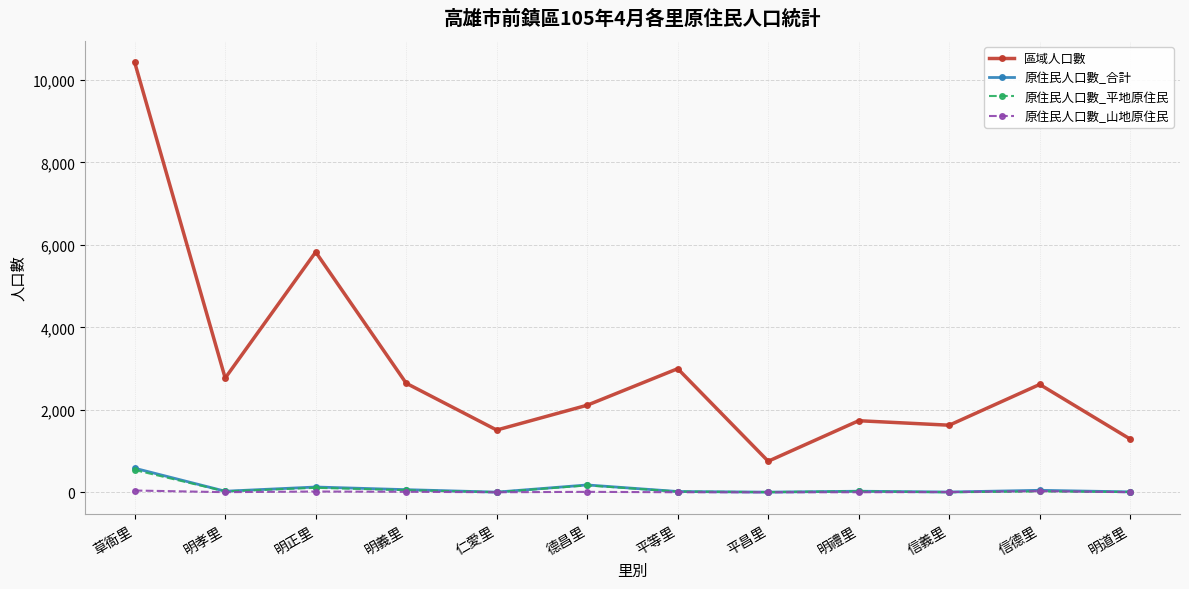

Is it true that 原住民人口數_平地原住民 equals 3 at 仁愛里?

True